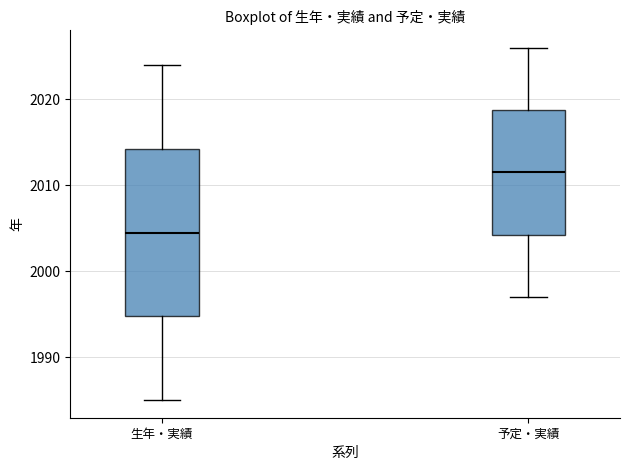

Where is the lower edge of the box for 予定・実績 on the y-axis? The values are not printed on the chart, so give them approximately, as read against the axis.

2004